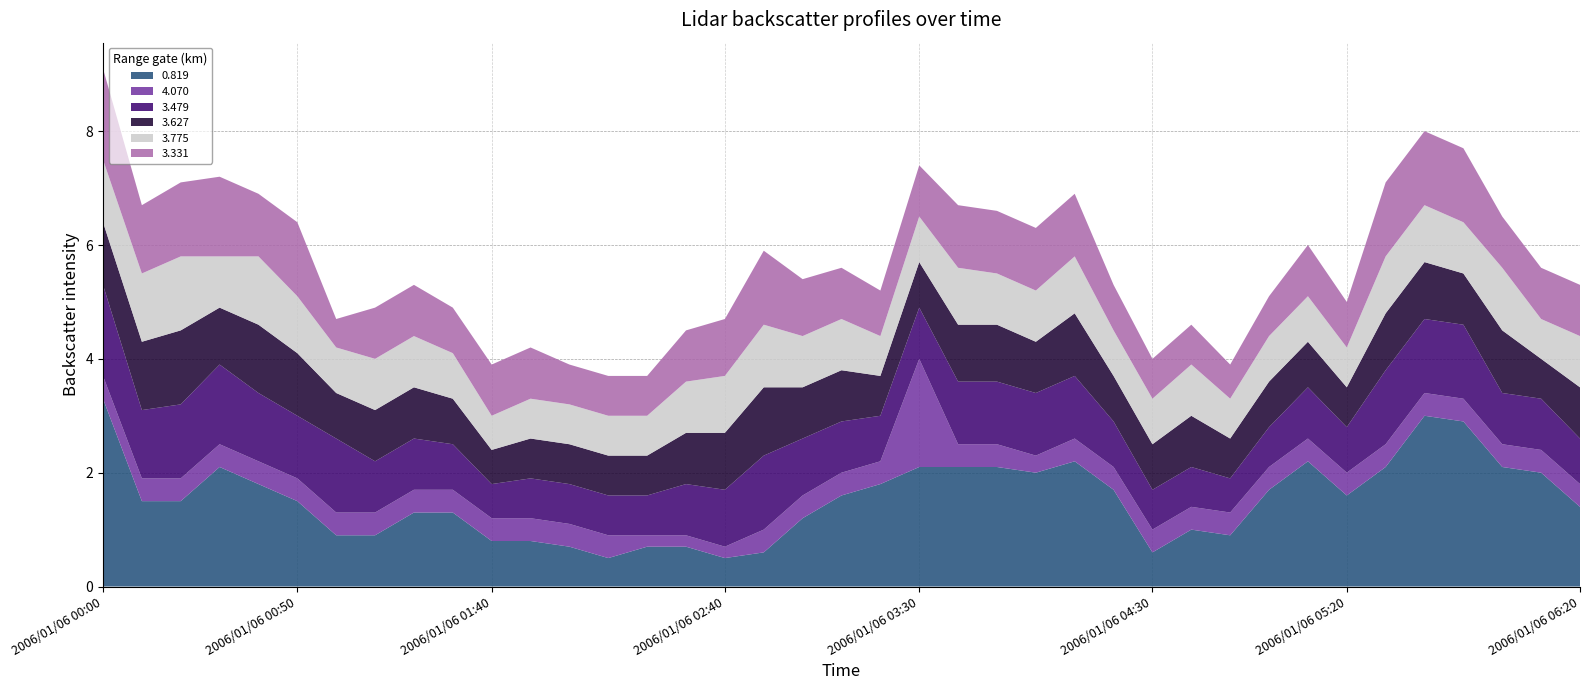

Reading left to right, list all the values displayed in this chart.

0.819: 3.3	1.5	1.5	2.1	1.8	1.5	0.9	0.9	1.3	1.3	0.8	0.8	0.7	0.5	0.7	0.7	0.5	0.6	1.2	1.6	1.8	2.1	2.1	2.1	2.0	2.2	1.7	0.6	1.0	0.9	1.7	2.2	1.6	2.1	3.0	2.9	2.1	2.0	1.4
4.070: 0.4	0.4	0.4	0.4	0.4	0.4	0.4	0.4	0.4	0.4	0.4	0.4	0.4	0.4	0.2	0.2	0.2	0.4	0.4	0.4	0.4	1.9	0.4	0.4	0.3	0.4	0.4	0.4	0.4	0.4	0.4	0.4	0.4	0.4	0.4	0.4	0.4	0.4	0.4
3.479: 1.6	1.2	1.3	1.4	1.2	1.1	1.3	0.9	0.9	0.8	0.6	0.7	0.7	0.7	0.7	0.9	1.0	1.3	1.0	0.9	0.8	0.9	1.1	1.1	1.1	1.1	0.8	0.7	0.7	0.6	0.7	0.9	0.8	1.3	1.3	1.3	0.9	0.9	0.8
3.627: 1.1	1.2	1.3	1.0	1.2	1.1	0.8	0.9	0.9	0.8	0.6	0.7	0.7	0.7	0.7	0.9	1.0	1.2	0.9	0.9	0.7	0.8	1.0	1.0	0.9	1.1	0.8	0.8	0.9	0.7	0.8	0.8	0.7	1.0	1.0	0.9	1.1	0.7	0.9
3.775: 1.1	1.2	1.3	0.9	1.2	1.0	0.8	0.9	0.9	0.8	0.6	0.7	0.7	0.7	0.7	0.9	1.0	1.1	0.9	0.9	0.7	0.8	1.0	0.9	0.9	1.0	0.8	0.8	0.9	0.7	0.8	0.8	0.7	1.0	1.0	0.9	1.1	0.7	0.9
3.331: 1.6	1.2	1.3	1.4	1.1	1.3	0.5	0.9	0.9	0.8	0.9	0.9	0.7	0.7	0.7	0.9	1.0	1.3	1.0	0.9	0.8	0.9	1.1	1.1	1.1	1.1	0.8	0.7	0.7	0.6	0.7	0.9	0.8	1.3	1.3	1.3	0.9	0.9	0.9